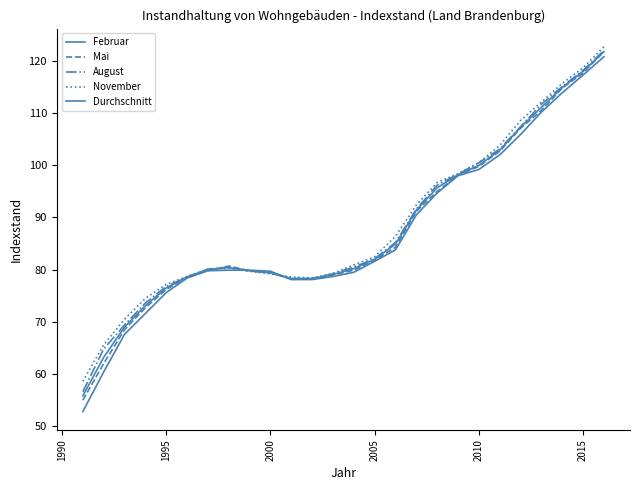

How many lines are shown in the chart?

5